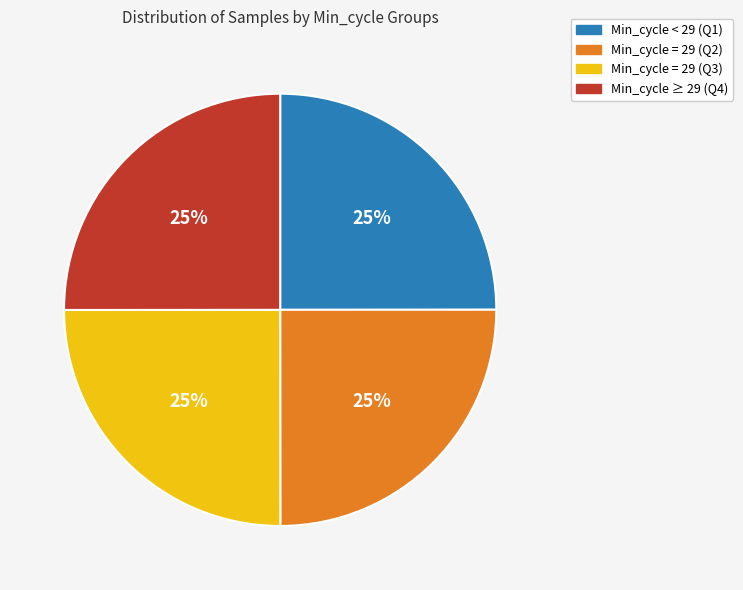

To the nearest percent, what percentage of the pie is Min_cycle = 29 (Q3)?

25%